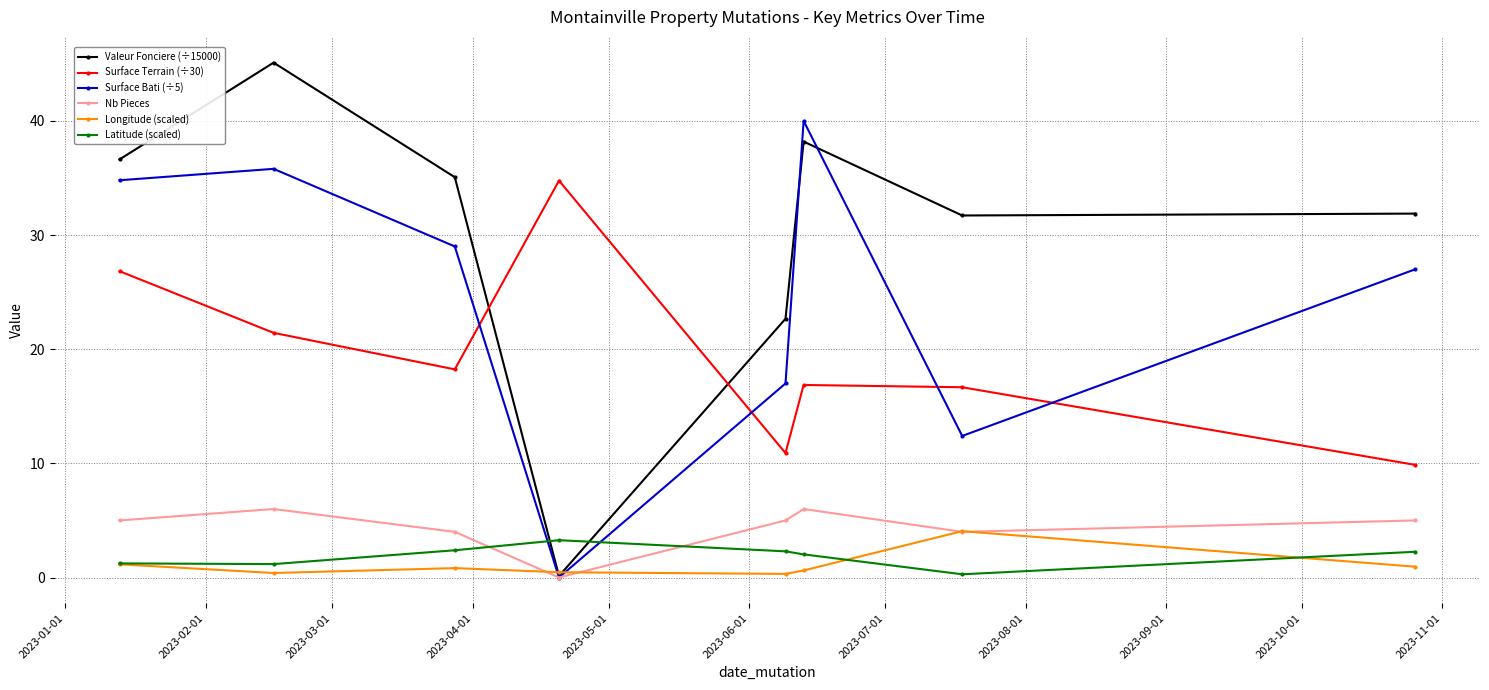

What is the value of the Longitude (scaled) point at the 7th from the left?

4.1